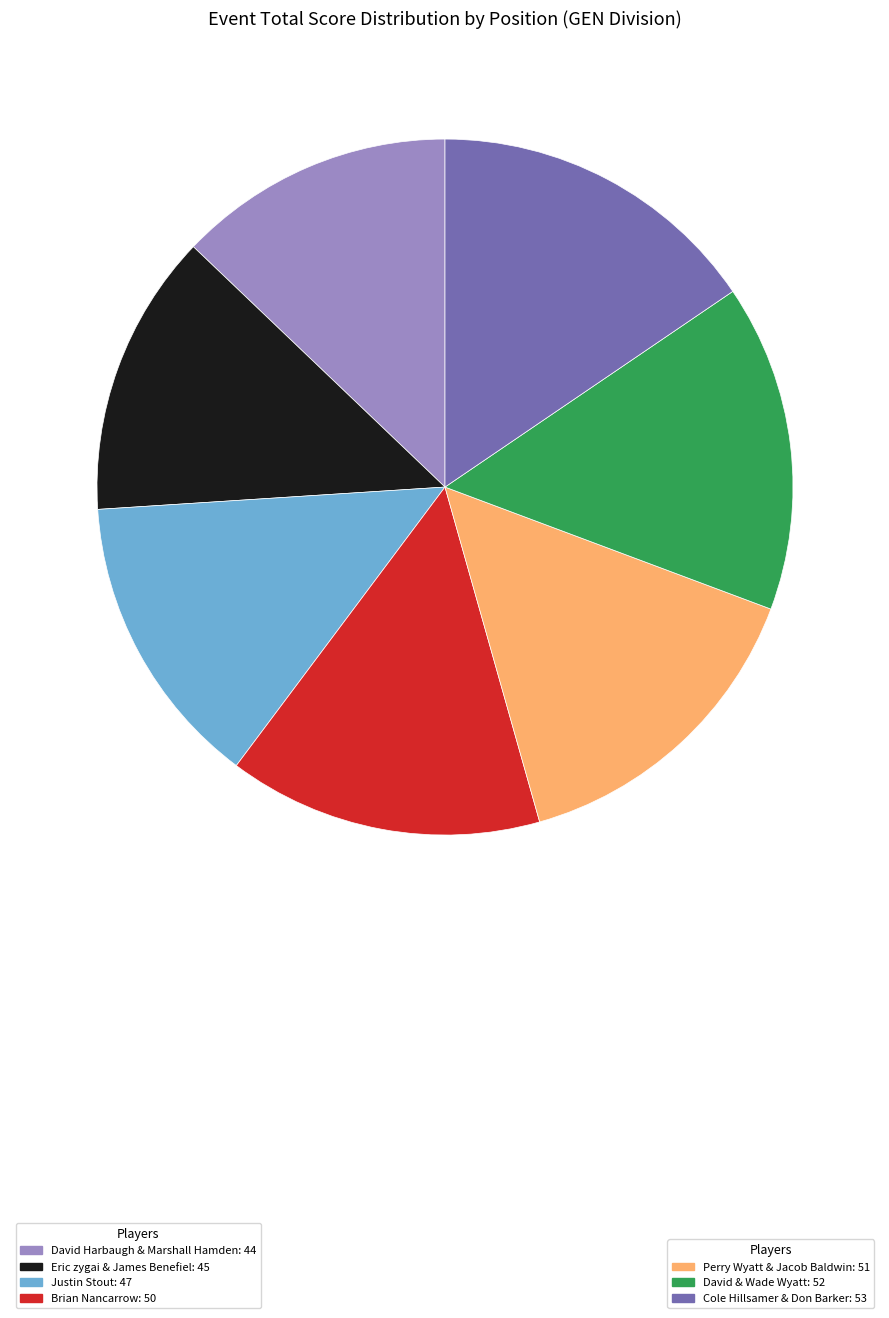

How many slices are in this pie chart?

7